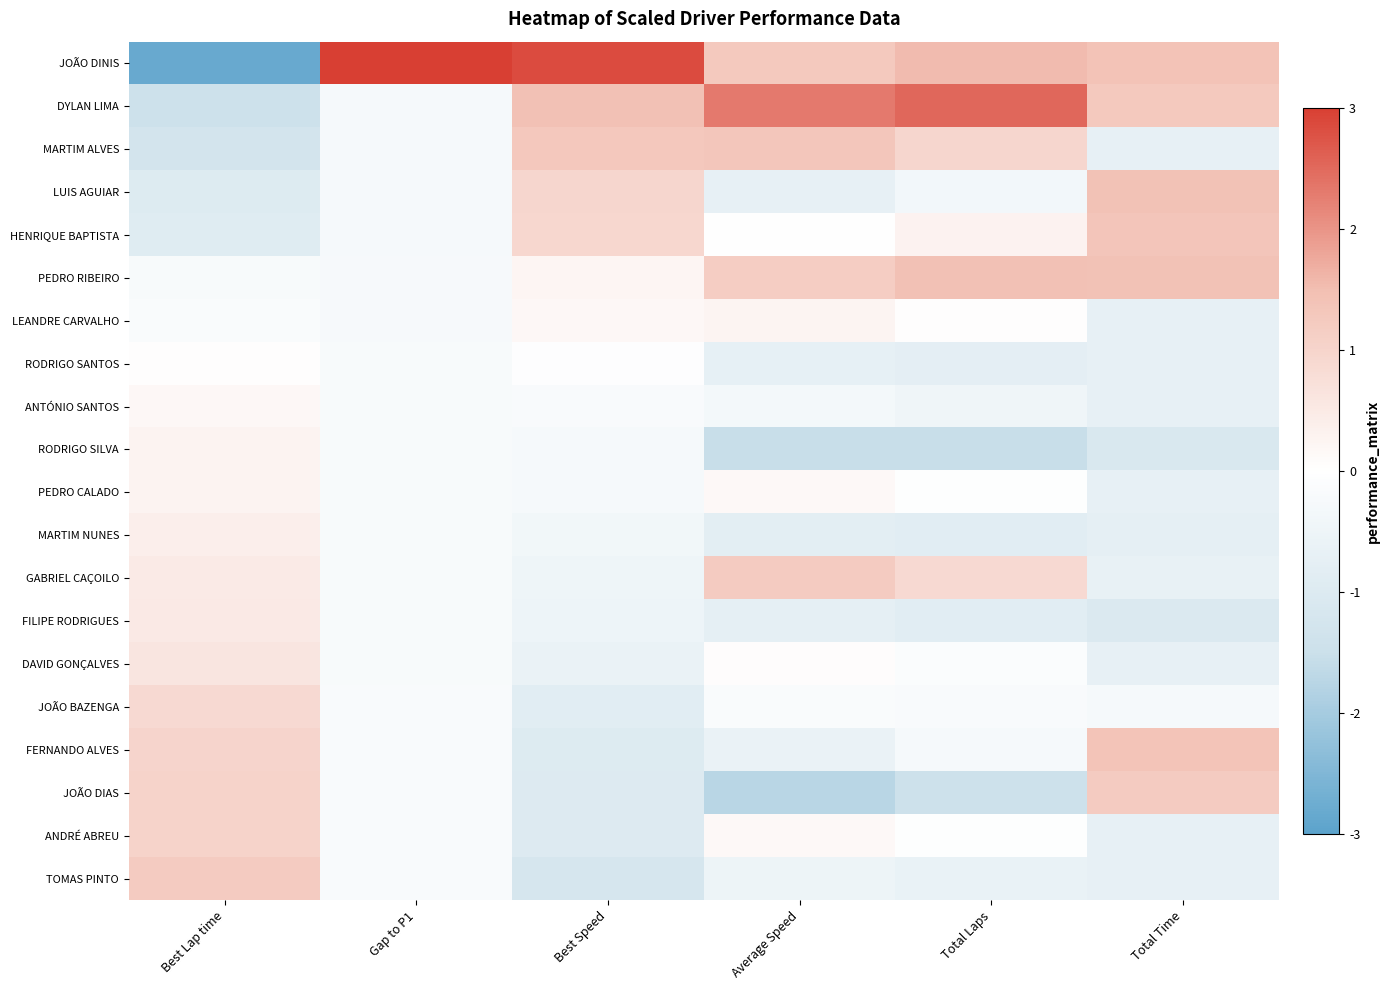

List the series in order of their peak value, lowest first.

RODRIGO SANTOS, ANTÓNIO SANTOS, LEANDRE CARVALHO, RODRIGO SILVA, PEDRO CALADO, MARTIM NUNES, FILIPE RODRIGUES, DAVID GONÇALVES, JOÃO BAZENGA, ANDRÉ ABREU, TOMAS PINTO, GABRIEL CAÇOILO, JOÃO DIAS, MARTIM ALVES, HENRIQUE BAPTISTA, FERNANDO ALVES, LUIS AGUIAR, PEDRO RIBEIRO, DYLAN LIMA, JOÃO DINIS